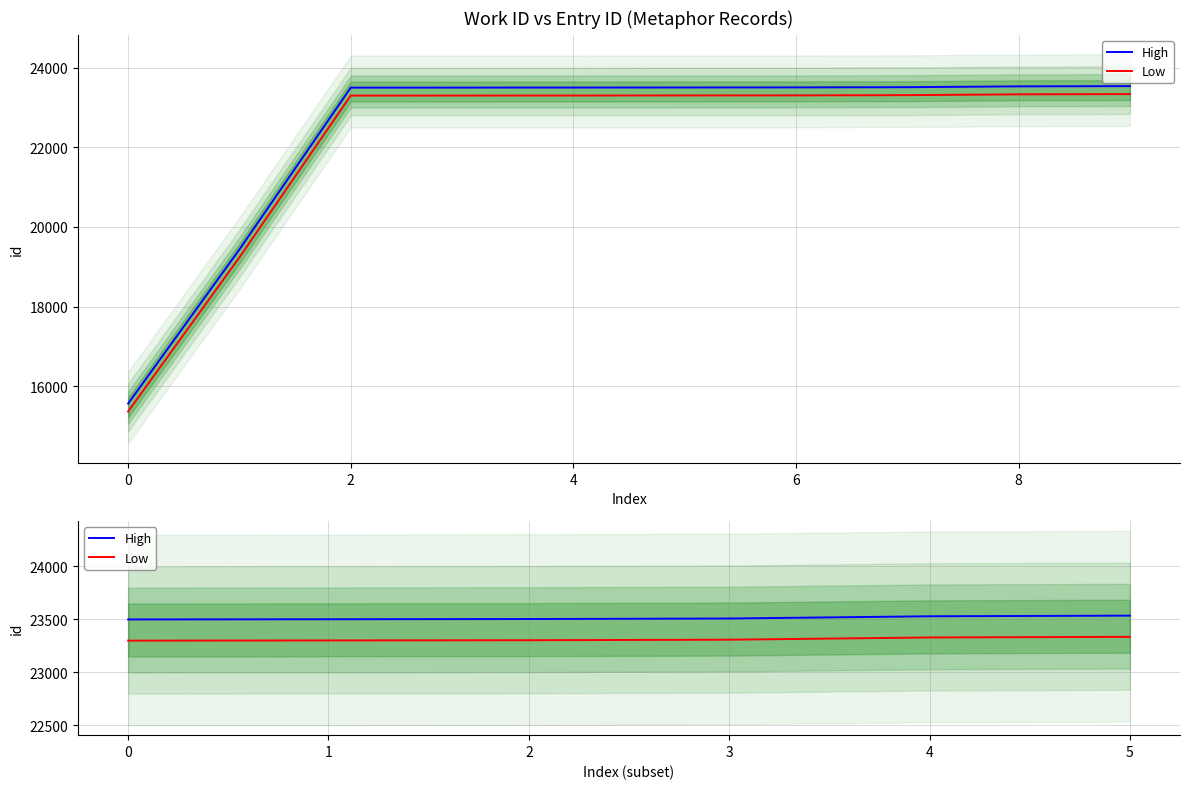

At which label is Low closest to 23316?

3